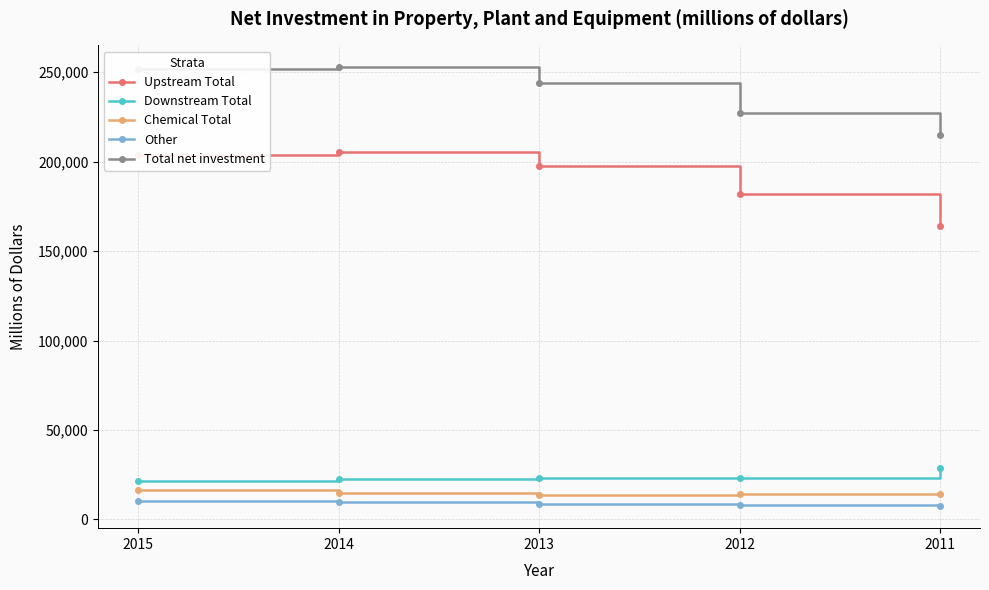

What is the total value across all series at 2014?

505336